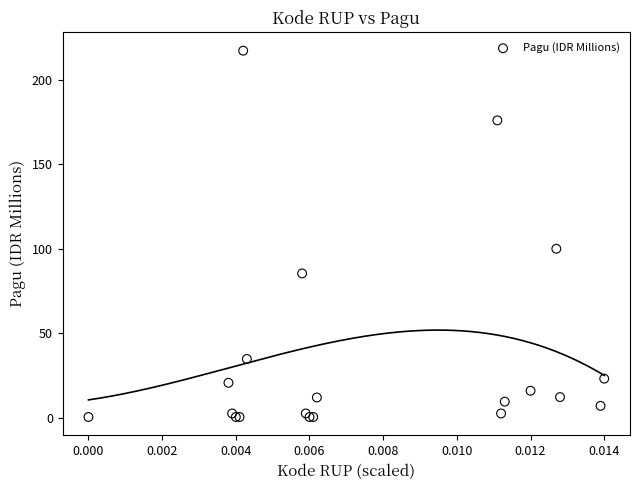

What Y value in the scatter plot is closest to 108?

100.0